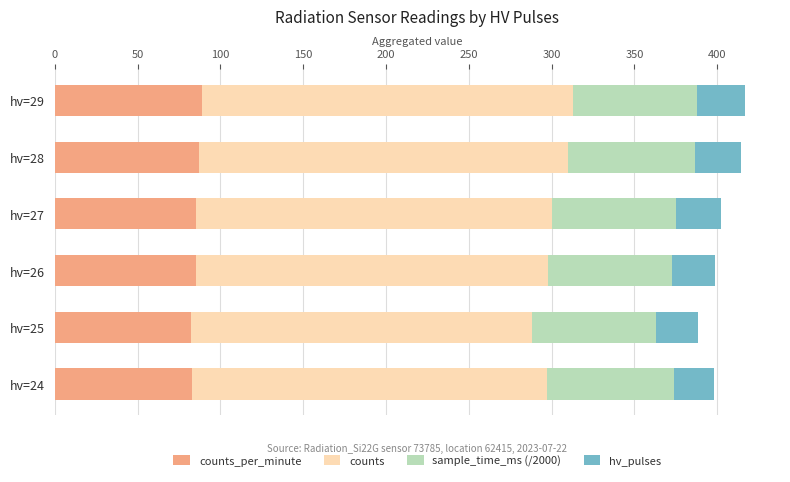

What is the total value across all series at hv=27?

402.2